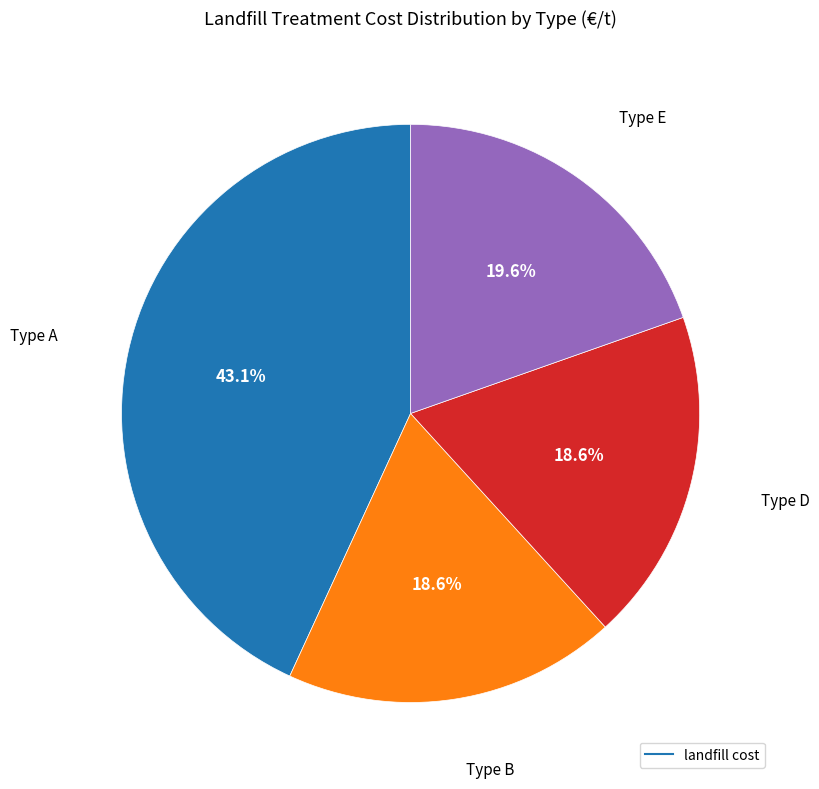

Is there a majority slice in this chart?

No